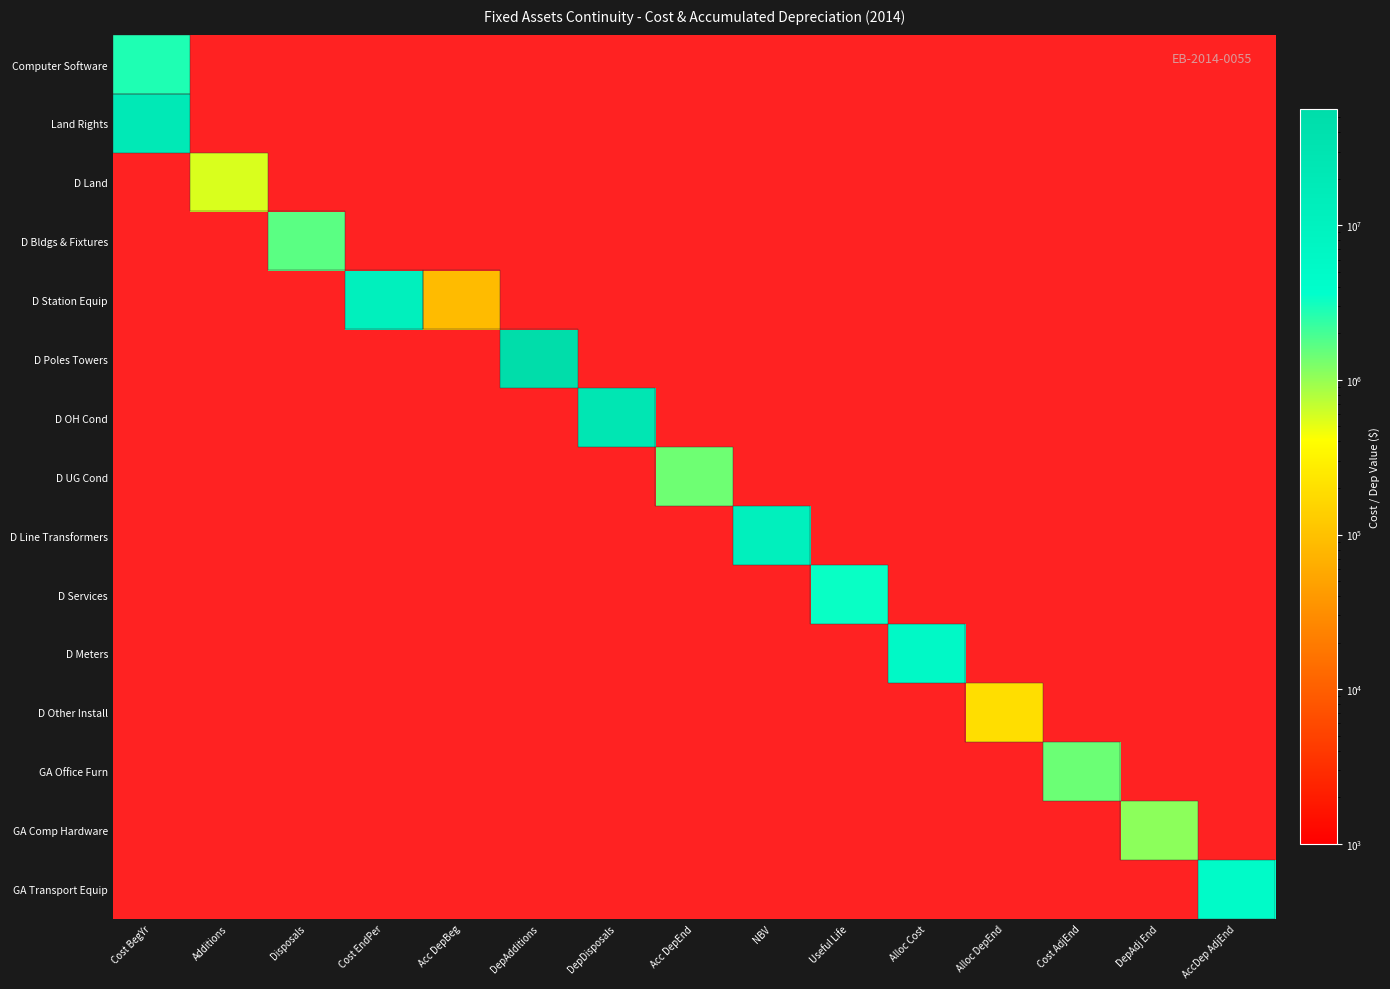

The D OH Cond series shows 15912875.4 at DepDisposals. True or false?

False